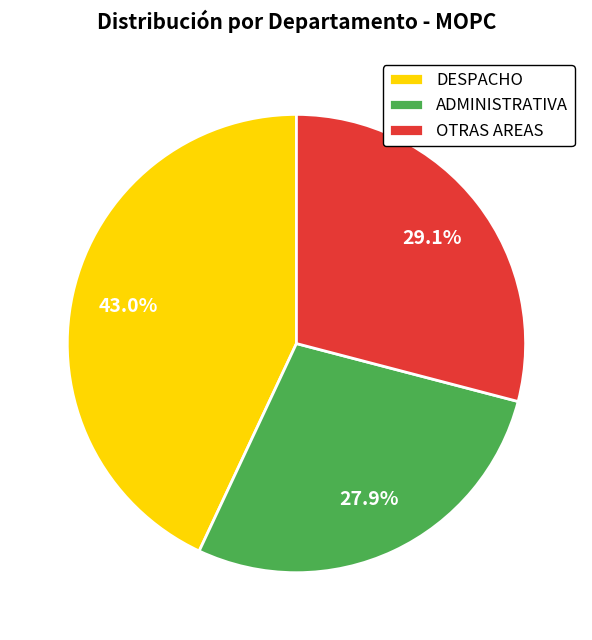

How much of the chart is everything except ADMINISTRATIVA?

72.1%